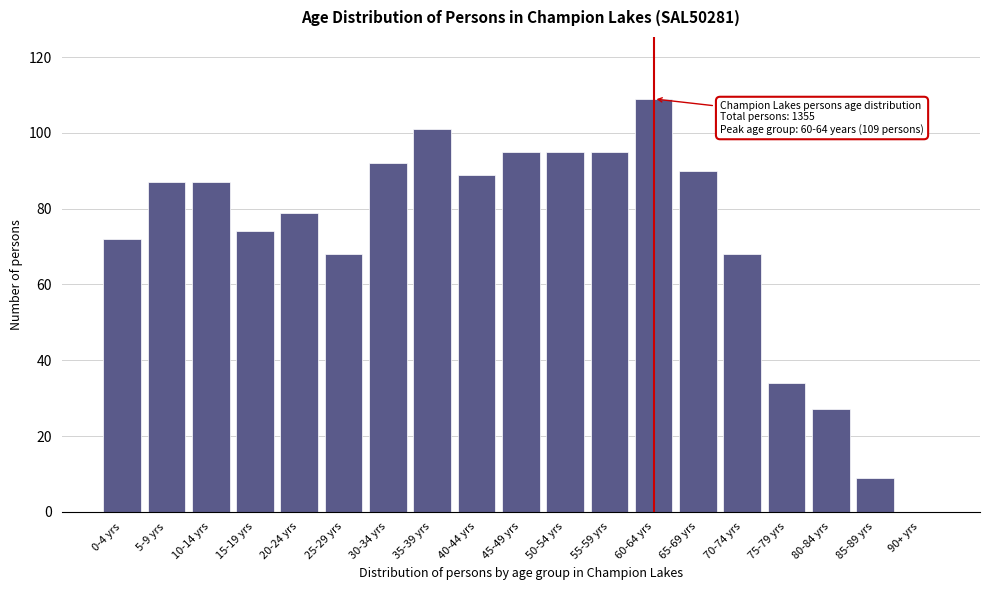

Reading left to right, transcribe all the data shown in this chart.

0-4 yrs=72	5-9 yrs=87	10-14 yrs=87	15-19 yrs=74	20-24 yrs=79	25-29 yrs=68	30-34 yrs=92	35-39 yrs=101	40-44 yrs=89	45-49 yrs=95	50-54 yrs=95	55-59 yrs=95	60-64 yrs=109	65-69 yrs=90	70-74 yrs=68	75-79 yrs=34	80-84 yrs=27	85-89 yrs=9	90+ yrs=0